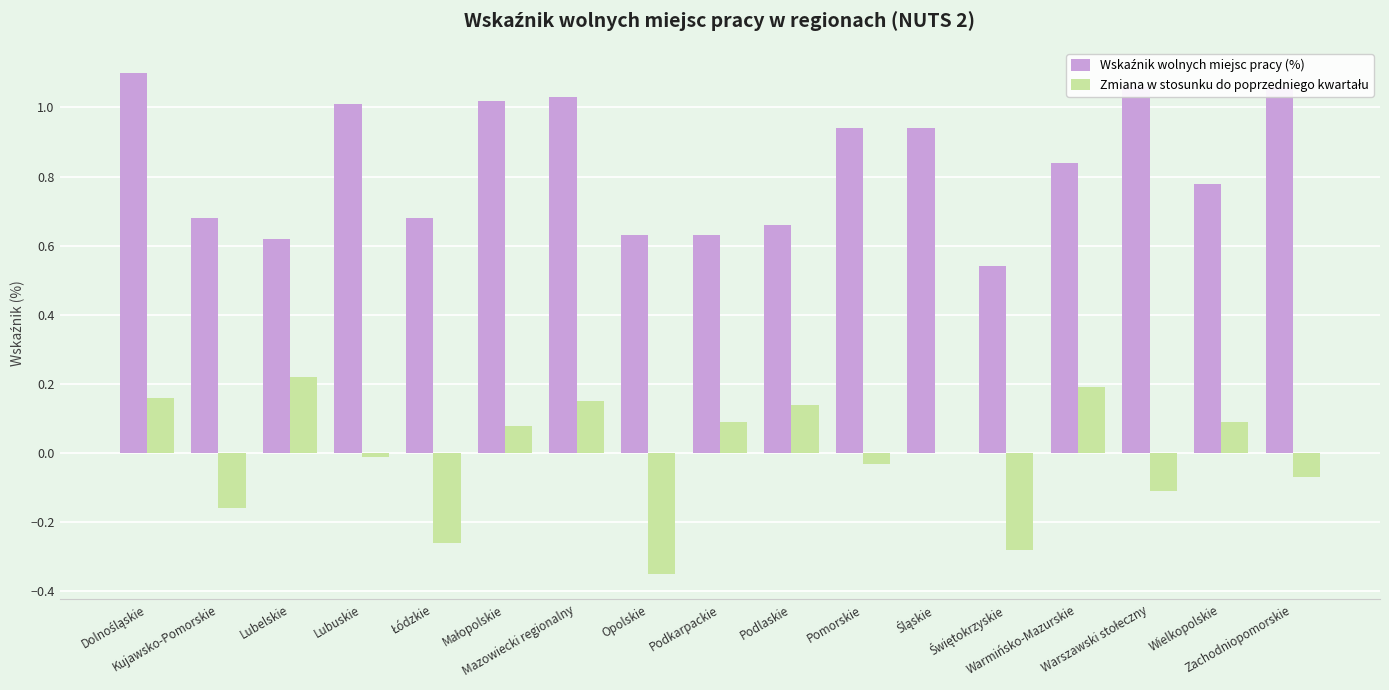

Which has a higher value, Śląskie or Lubelskie?

Śląskie